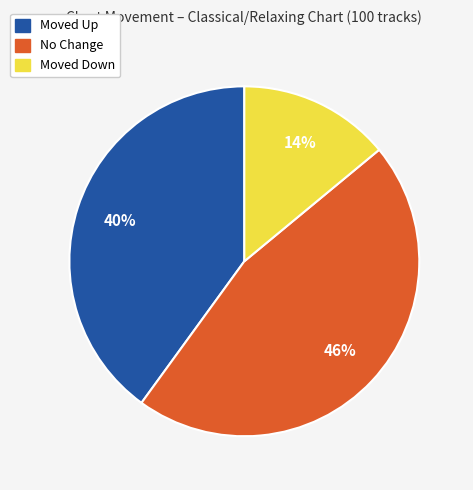

To the nearest percent, what is the average slice percentage?

33%